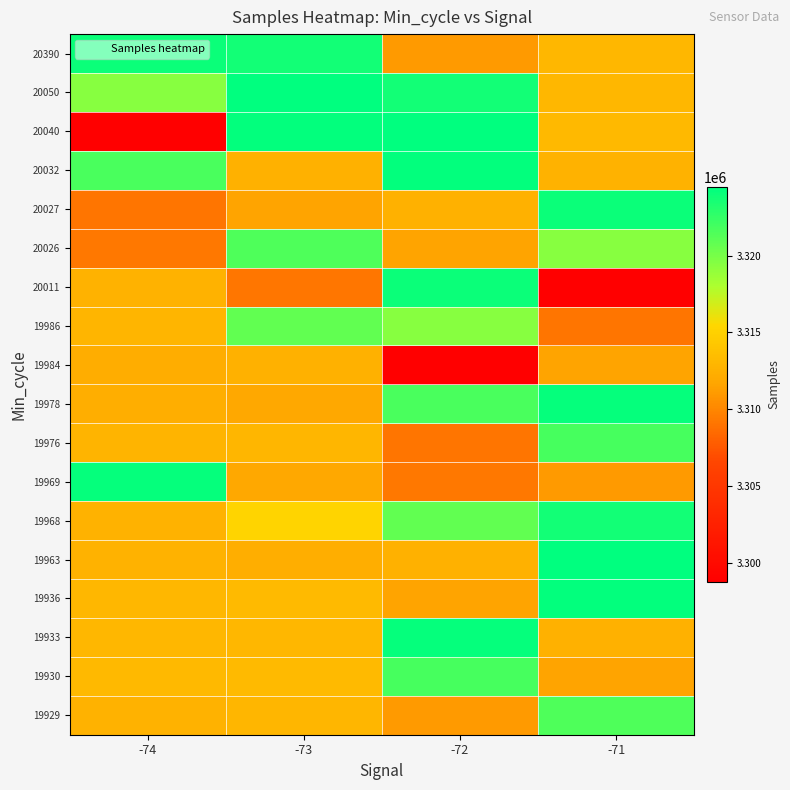

At which category is the sum across all series the highest?

-72